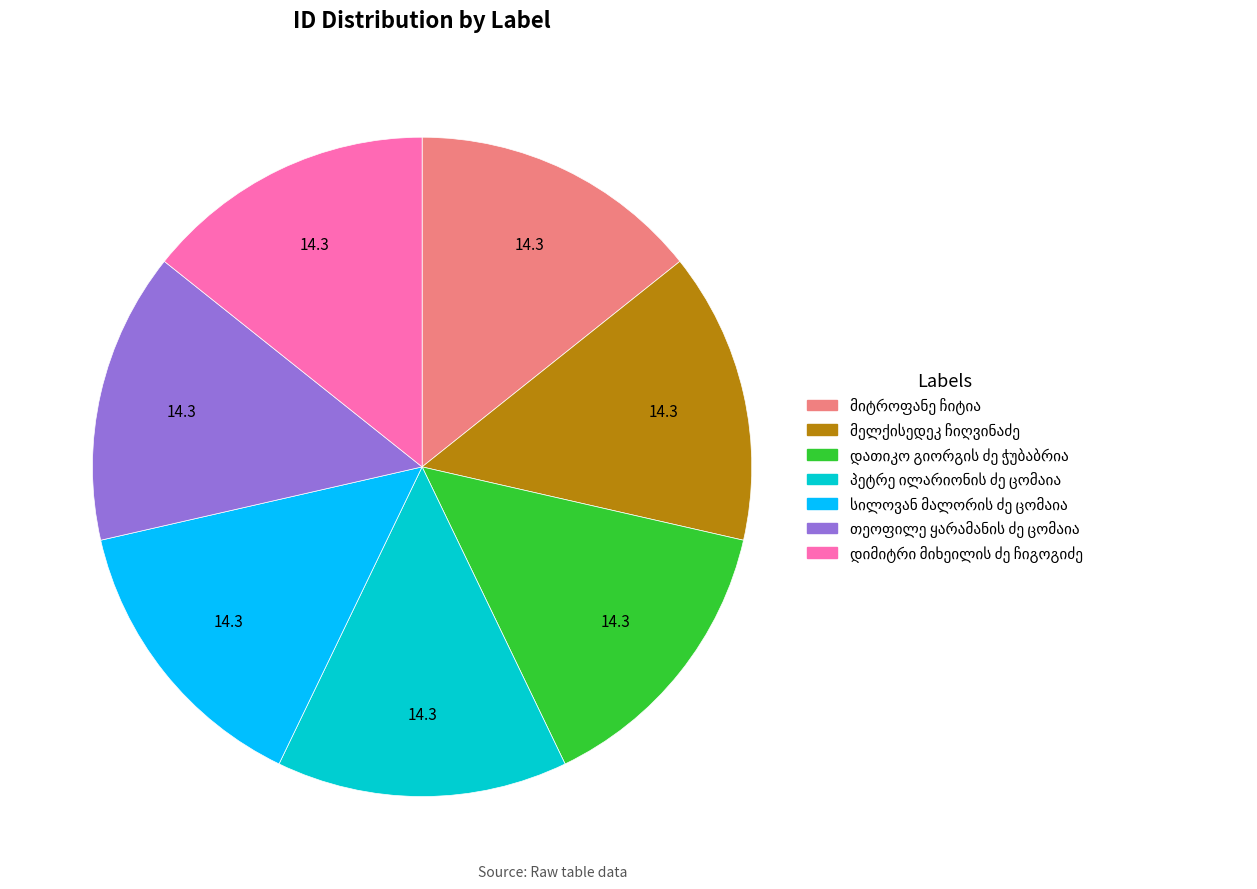

Is there a majority slice in this chart?

No